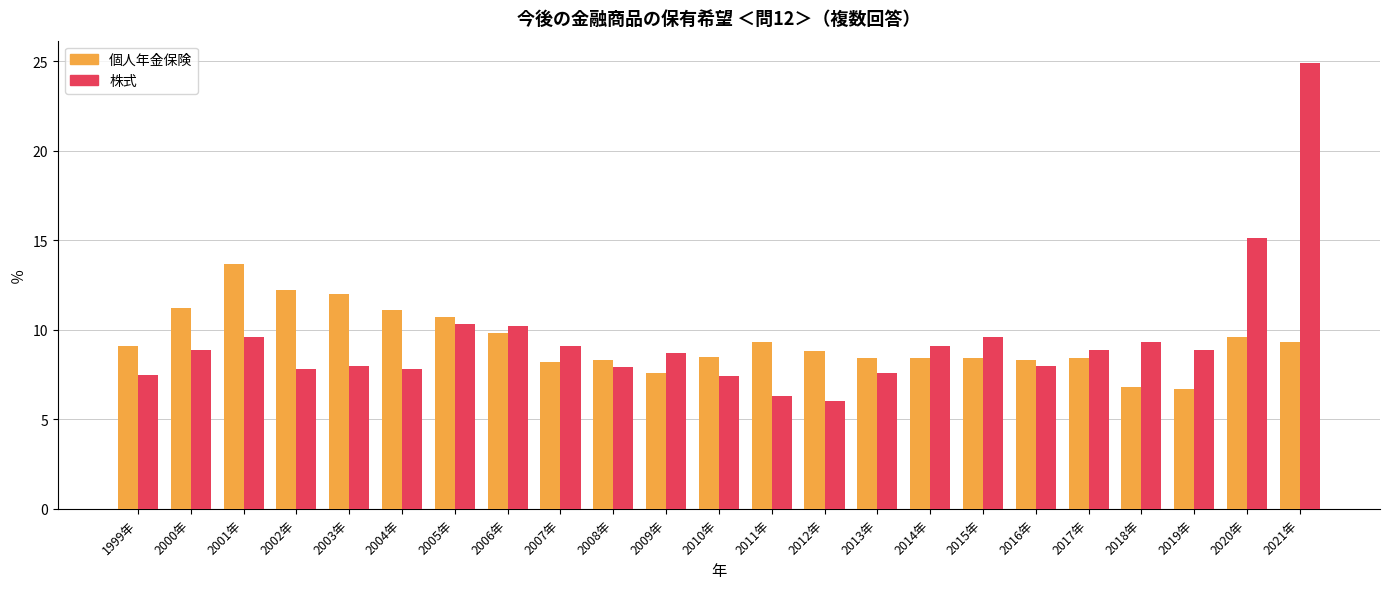

What are all the series names shown in the legend?

個人年金保険, 株式